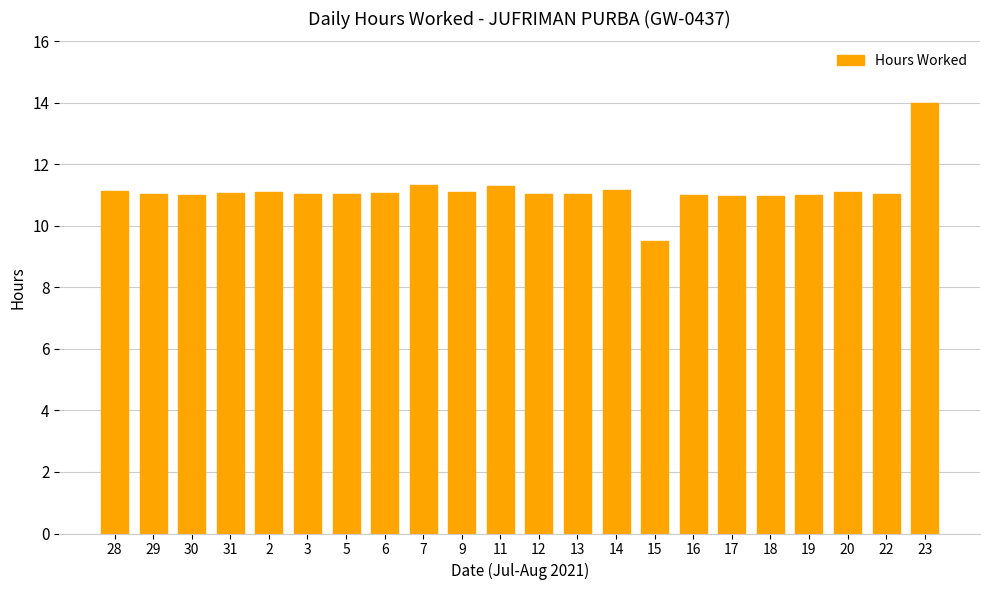

What is the label of the 17th bar from the right?

3